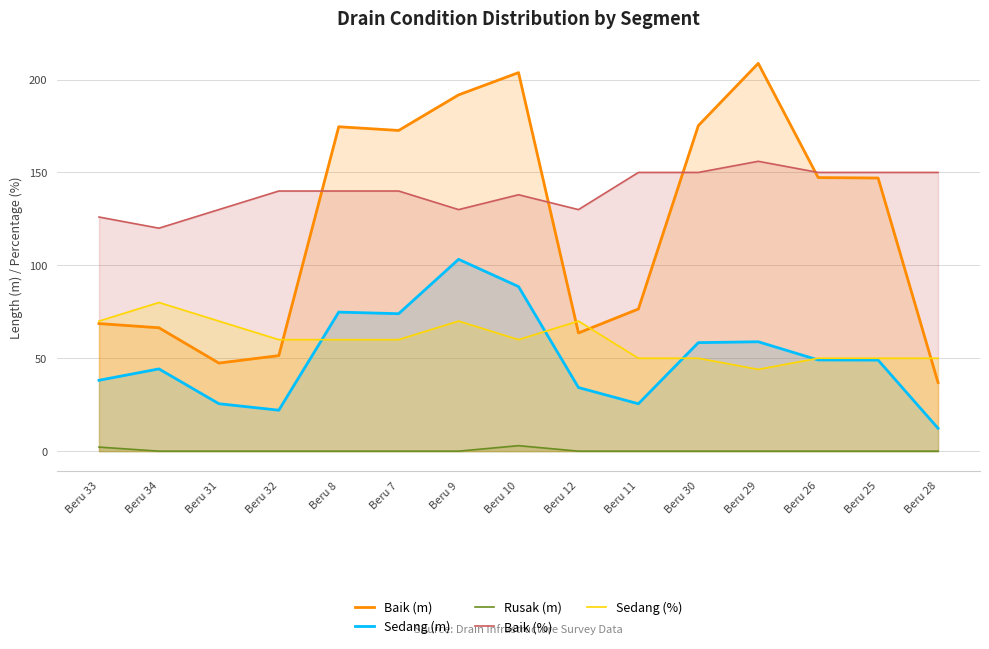

At which category is the sum across all series the highest?

Beru 9